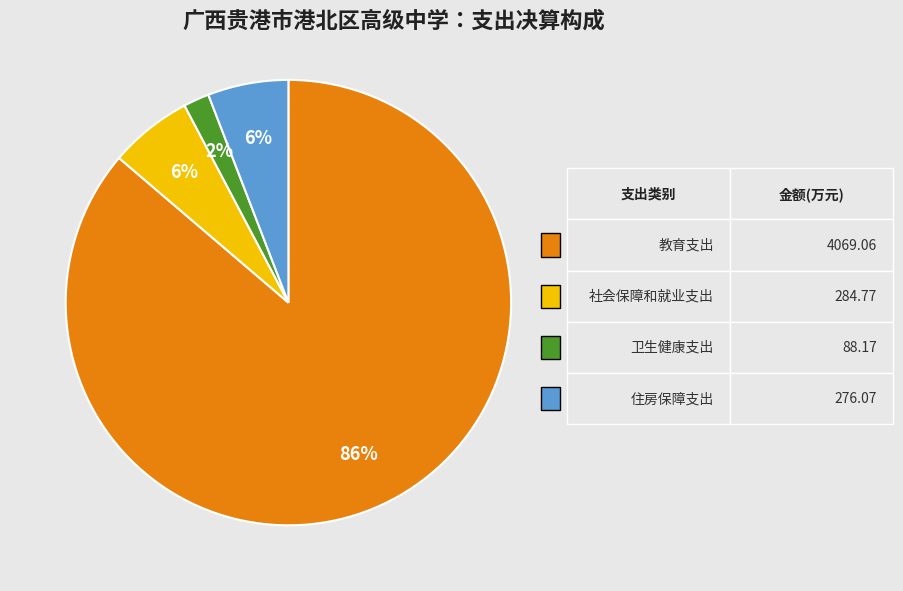

To the nearest percent, what is the difference between the largest and smallest slice percentages?

84%